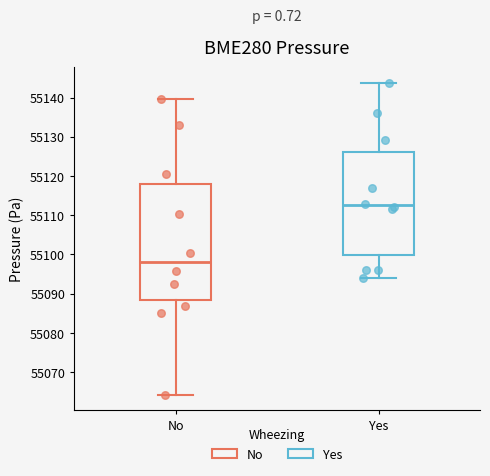

Reading left to right, transcribe this box plot: for each box, give where its median line is, the range the box spans, and where its two whiskers end, as read against the y-axis. The values are not printed on the chart, so give them approximately, as read against the axis.

No: median 55098, box 55088 to 55118, whiskers 55064 to 55140
Yes: median 55112, box 55100 to 55126, whiskers 55094 to 55144